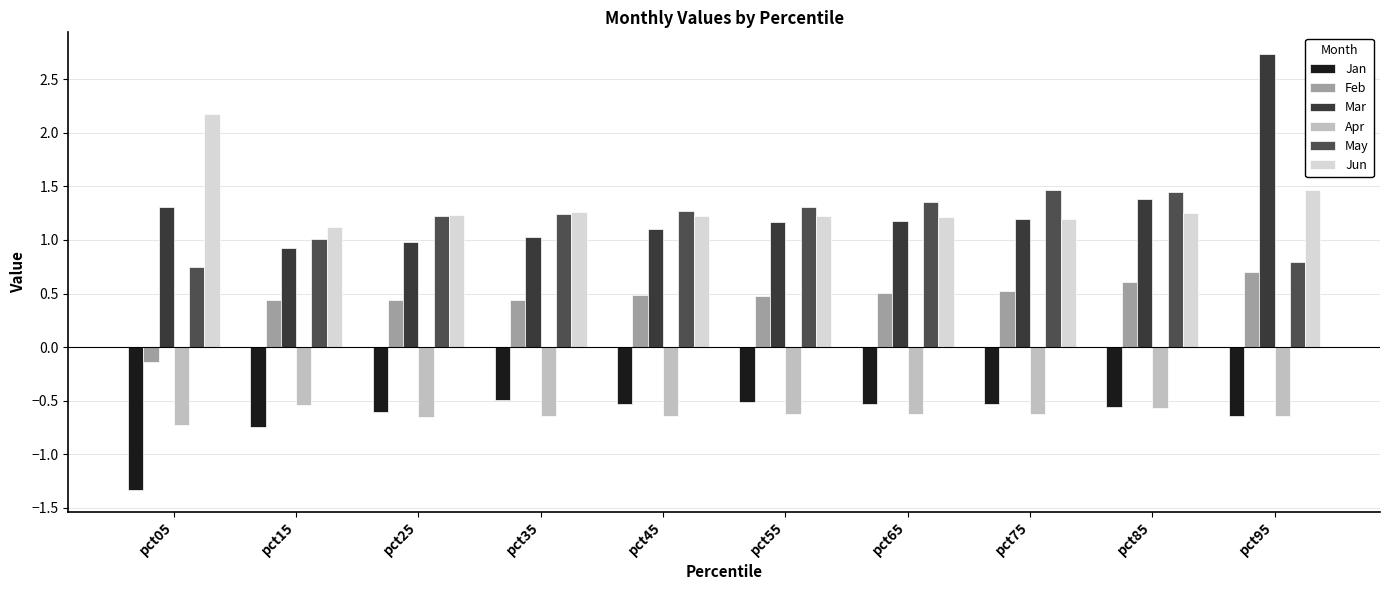

Does the chart contain any negative values?

Yes